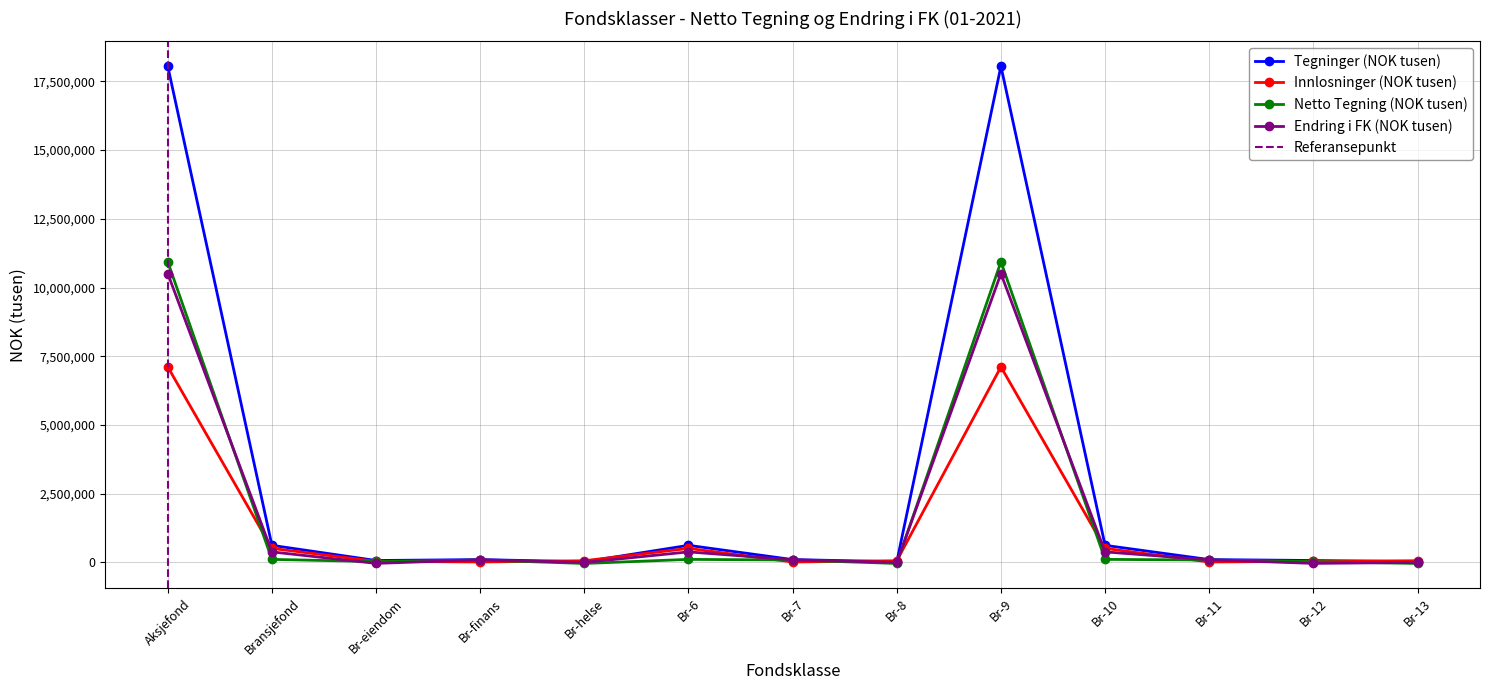

True or false: the data has more than 2 interior local peaks.

True